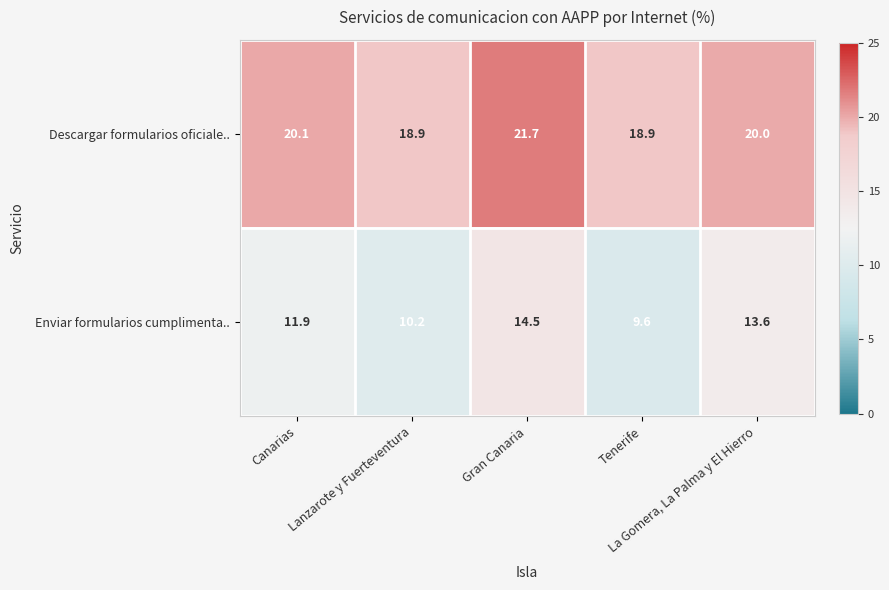

What is the difference between the maximum and minimum values in the Descargar formularios oficiale.. series?

2.8